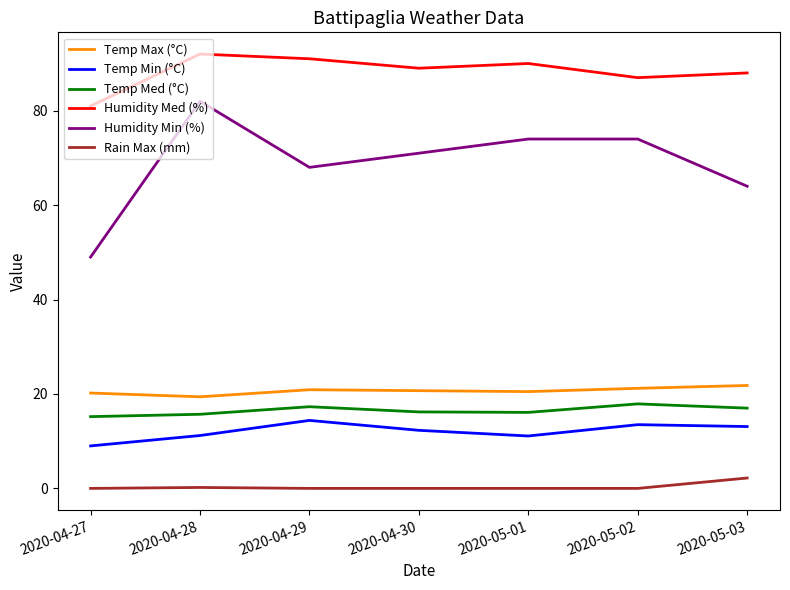

True or false: Temp Max (°C) and Temp Min (°C) cross at least once.

False